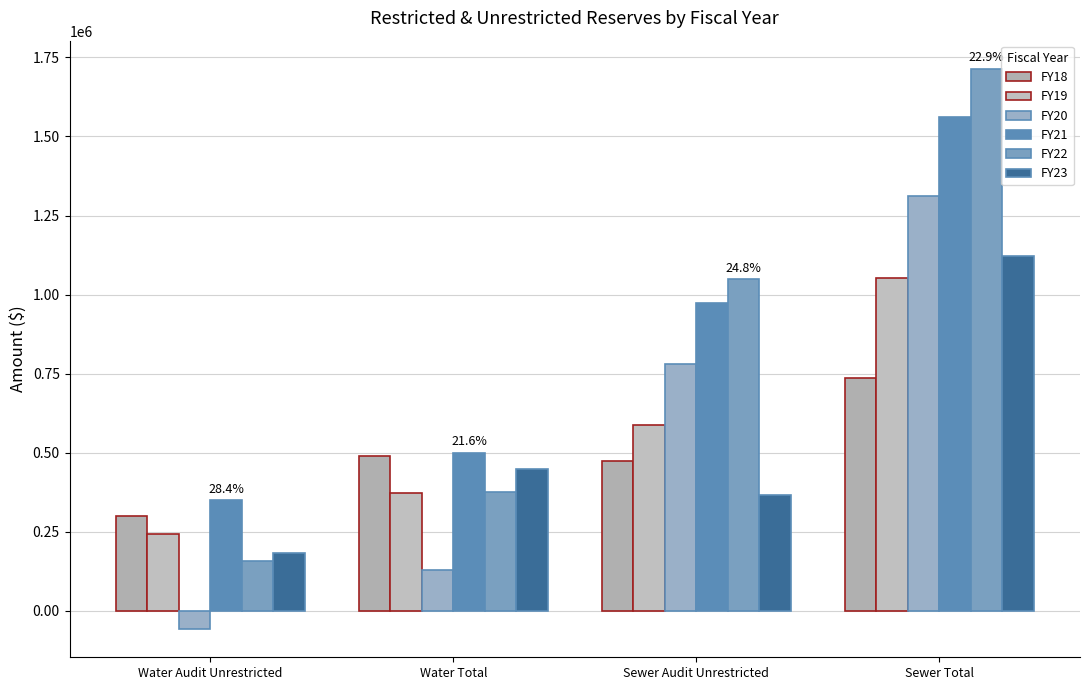

What is the lowest value of the FY22 series?

156230.0